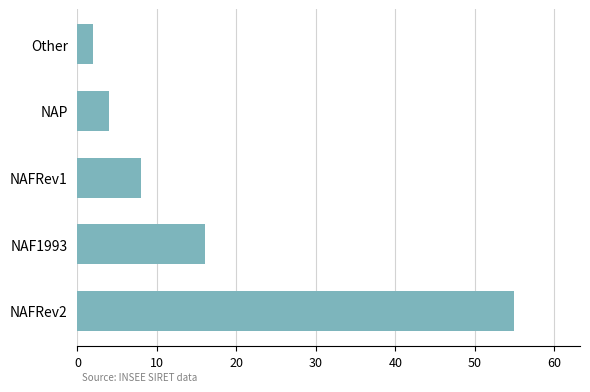

Count the number of data series in this chart.

1